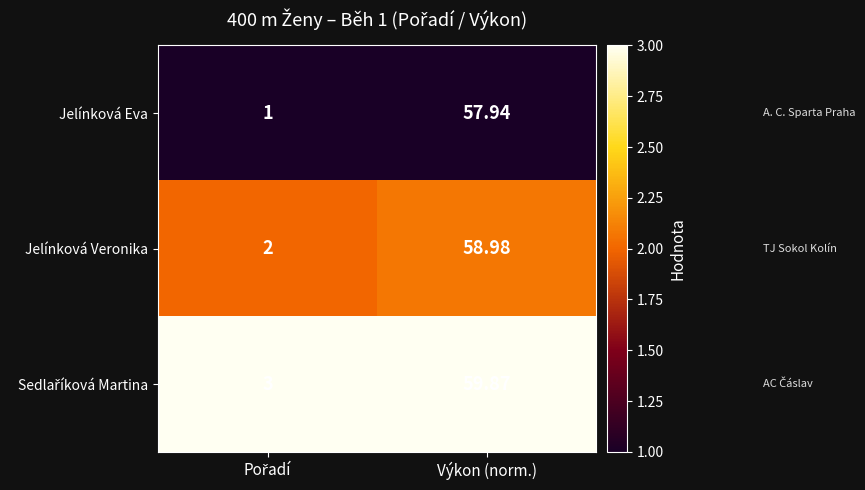

At which label does Jelínková Eva first exceed 57?

Výkon (norm.)